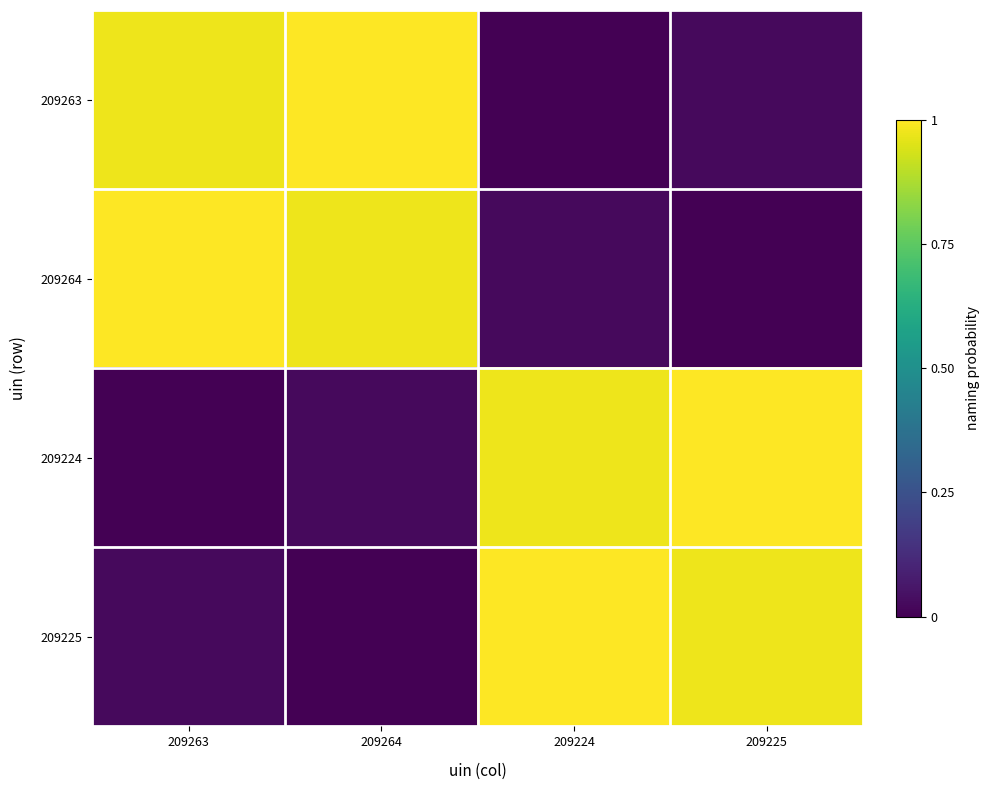

At how many categories does at least one series exceed 0?

4